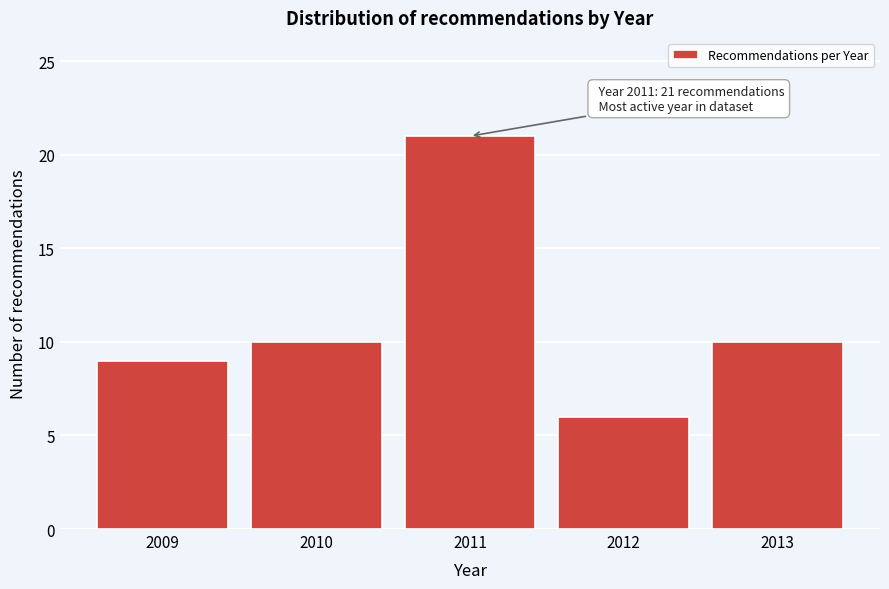

Reading left to right, what are all the values shown in this chart?

2009=9	2010=10	2011=21	2012=6	2013=10